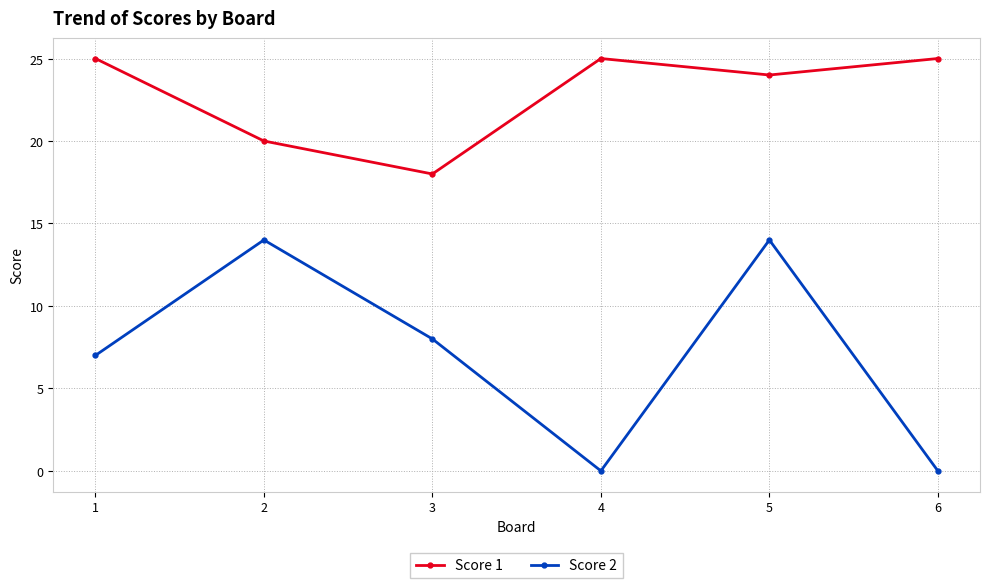

Reading right to left, transcribe all the data shown in this chart.

Score 1: 6=25	5=24	4=25	3=18	2=20	1=25
Score 2: 6=0	5=14	4=0	3=8	2=14	1=7